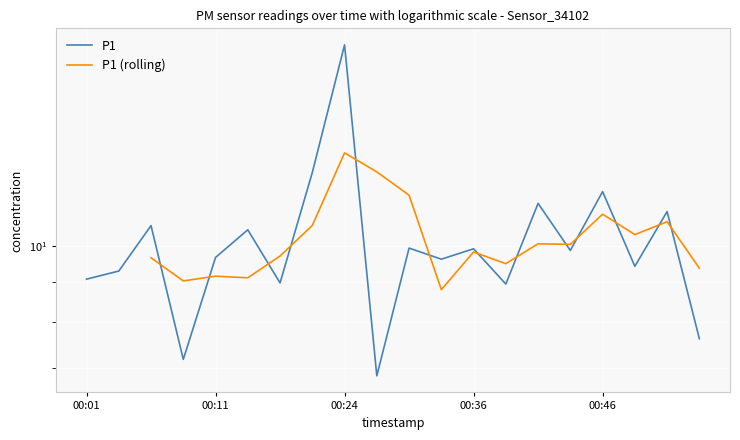

How many interior local valleys does the P1 (rolling) series have?

6